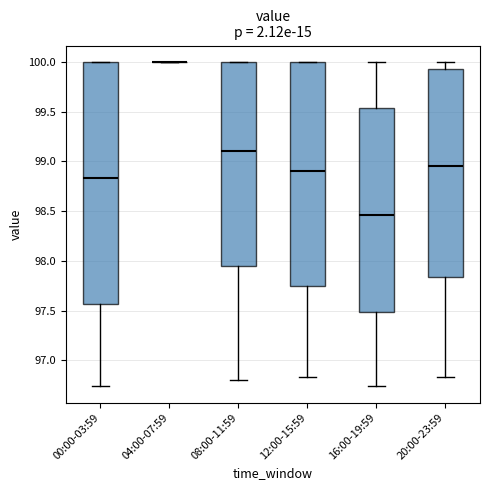

Reading left to right, read every box against the y-axis: the position of its median line, the range the box covers, and the ends of its whiskers. The values are not printed on the chart, so give them approximately, as read against the axis.

00:00-03:59: median 98.85, box 97.55 to 100.00, whiskers 96.75 to 100.00
04:00-07:59: box collapsed to a line at 100.00, whiskers 100.00 to 100.00
08:00-11:59: median 99.10, box 97.95 to 100.00, whiskers 96.80 to 100.00
12:00-15:59: median 98.90, box 97.75 to 100.00, whiskers 96.85 to 100.00
16:00-19:59: median 98.45, box 97.50 to 99.55, whiskers 96.75 to 100.00
20:00-23:59: median 98.95, box 97.85 to 99.95, whiskers 96.85 to 100.00